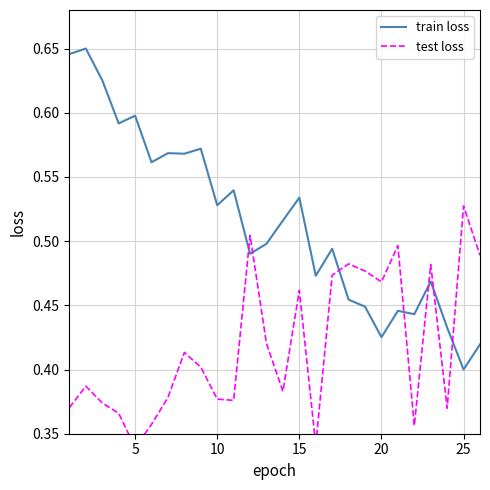

Does the chart display data point markers on the line(s)?

No